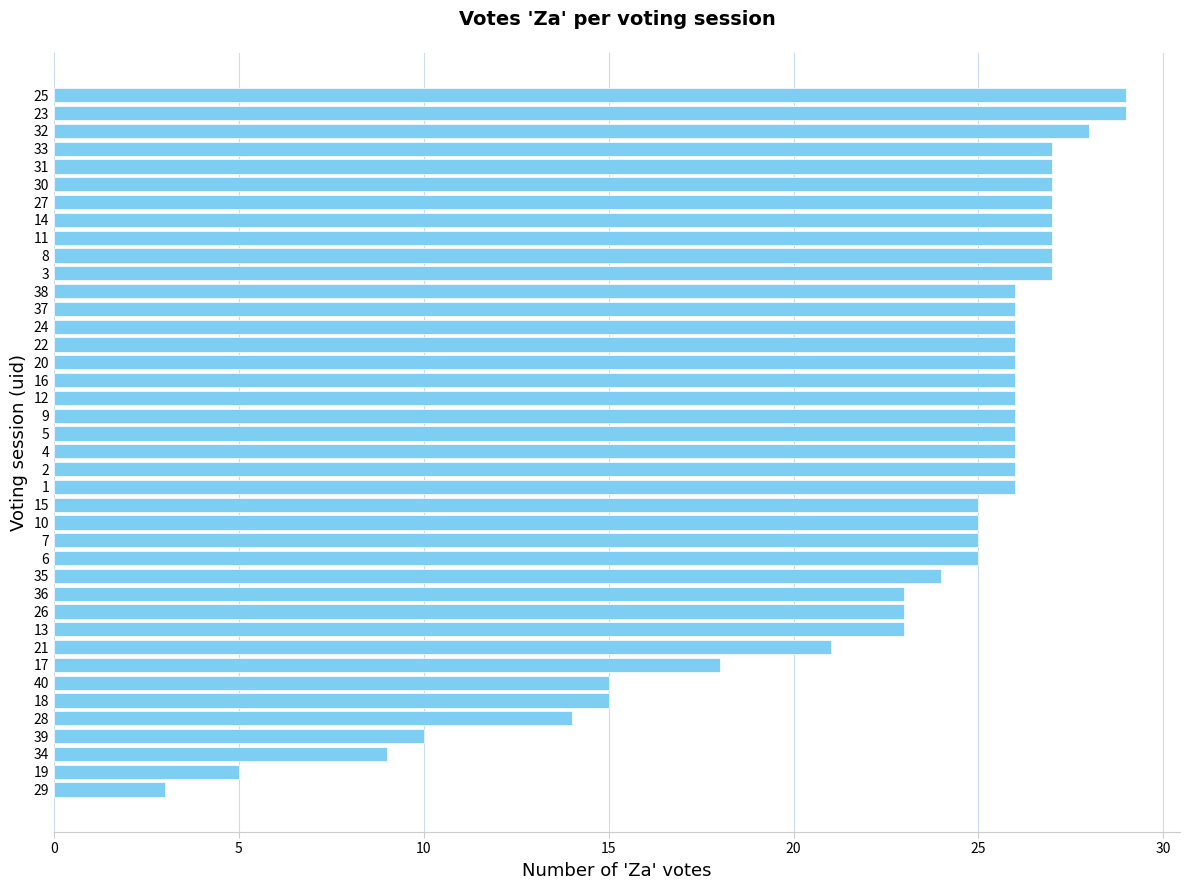

What is the average value?

23